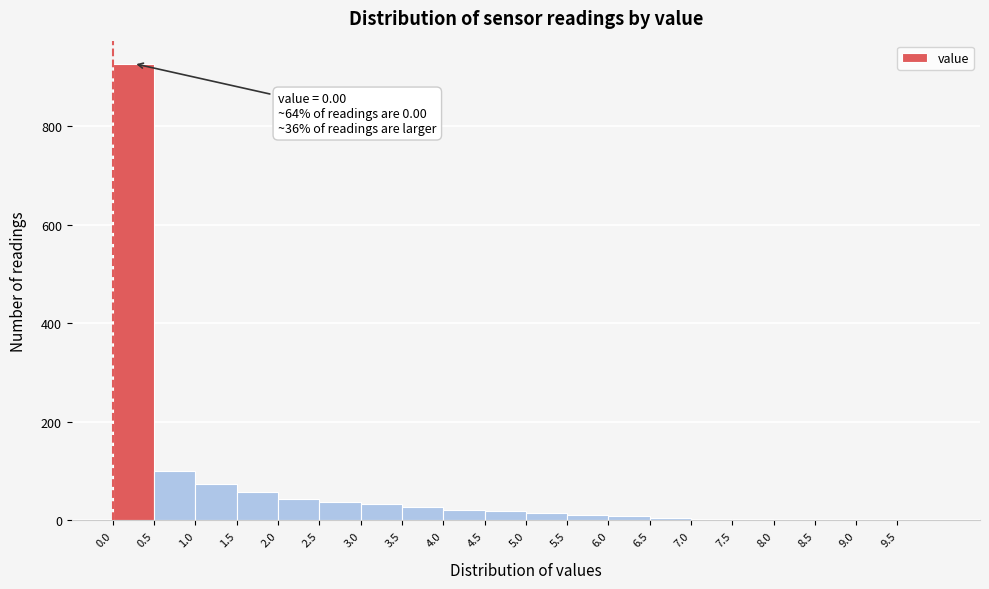

Which range on the x-axis has the tallest bar?

0.0 to 0.5